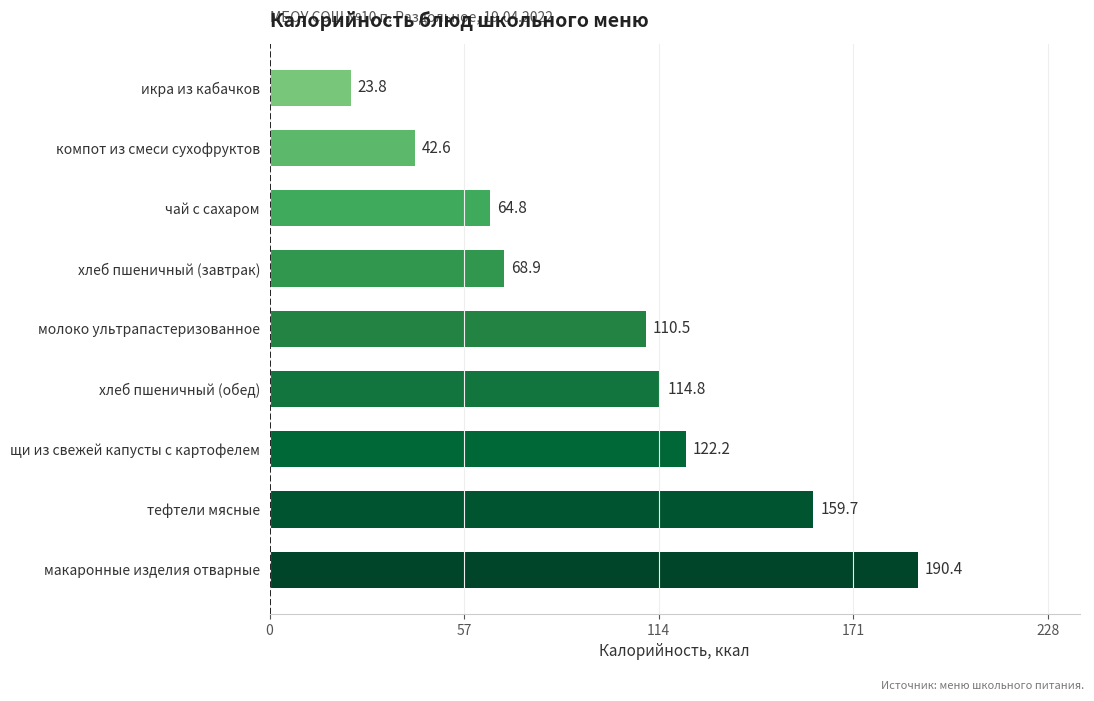

Reading bottom to top, what are all the values shown in this chart?

190.4	159.7	122.2	114.8	110.5	68.9	64.8	42.6	23.8